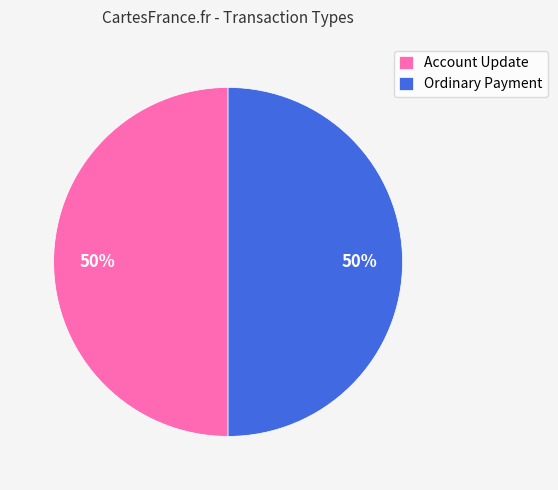

To the nearest percent, what is the average slice percentage?

50%